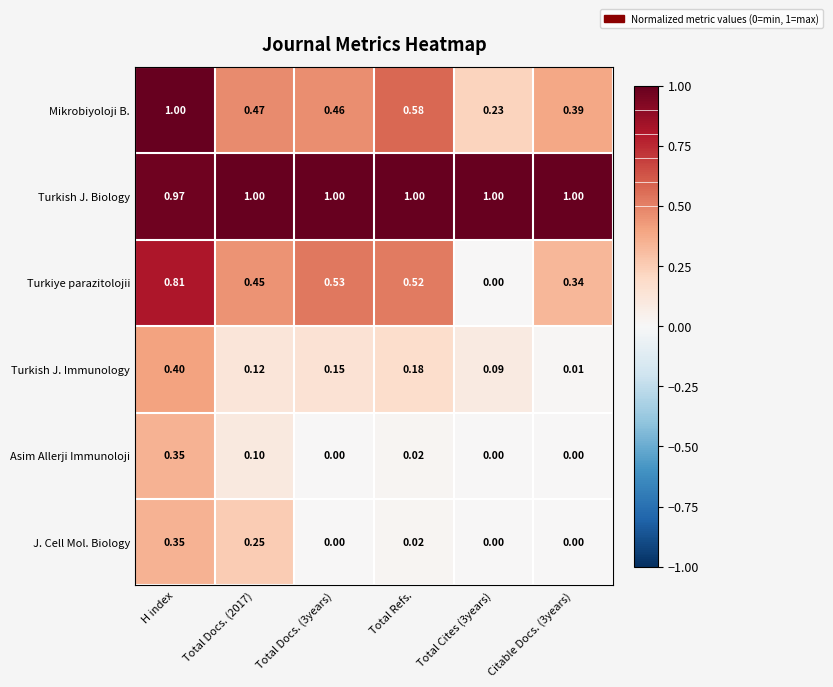

Is the value of Turkiye parazitolojii at Total Docs. (2017) greater than the value of Asim Allerji Immunoloji at H index?

Yes